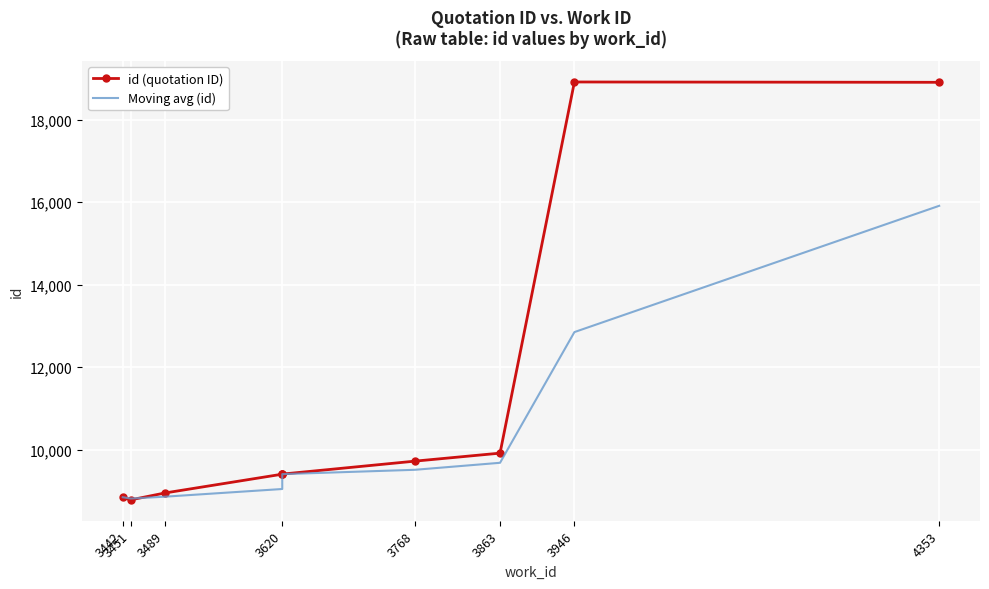

The id (quotation ID) series shows 8783.0 at 3451. True or false?

True